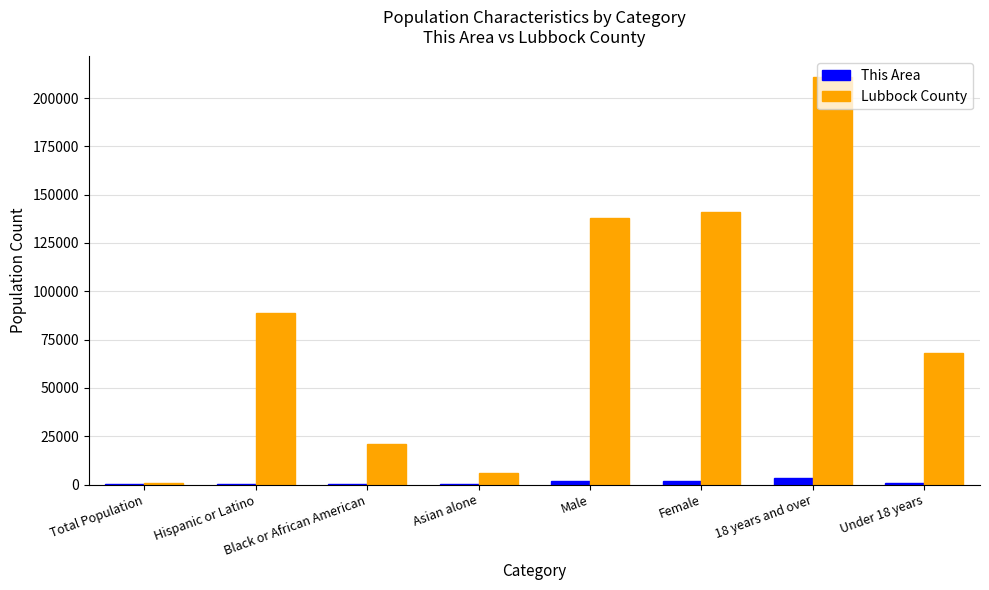

Where is Lubbock County nearest to the value 105900?

Hispanic or Latino